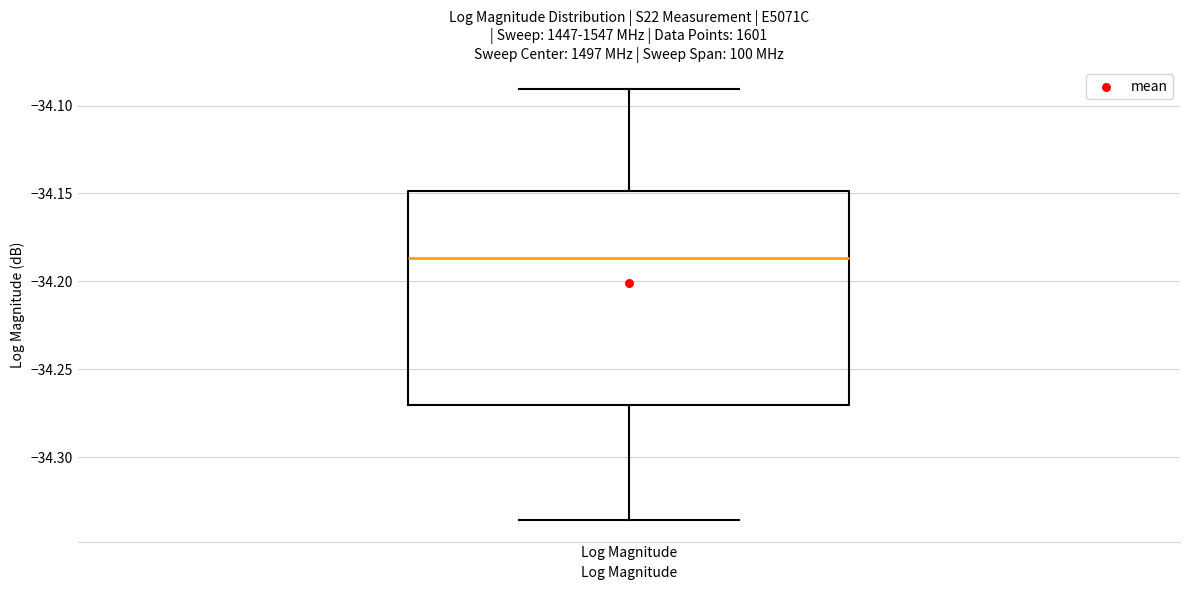

Transcribe this box plot: give where the median line is, the range the box spans, and where the two whiskers end, as read against the y-axis. The values are not printed on the chart, so give them approximately, as read against the axis.

median -34.185, box -34.270 to -34.150, whiskers -34.335 to -34.090